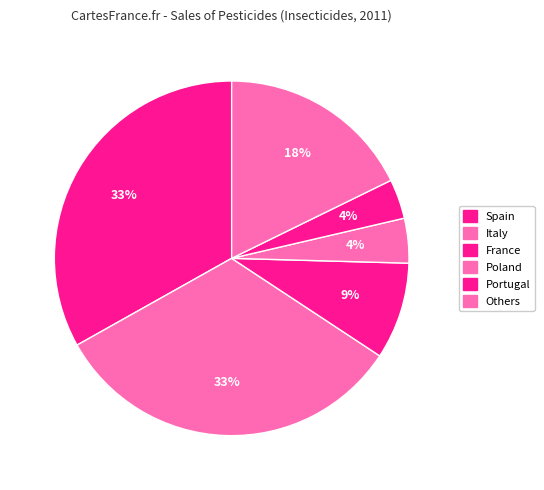

How many segments does this pie chart have?

6